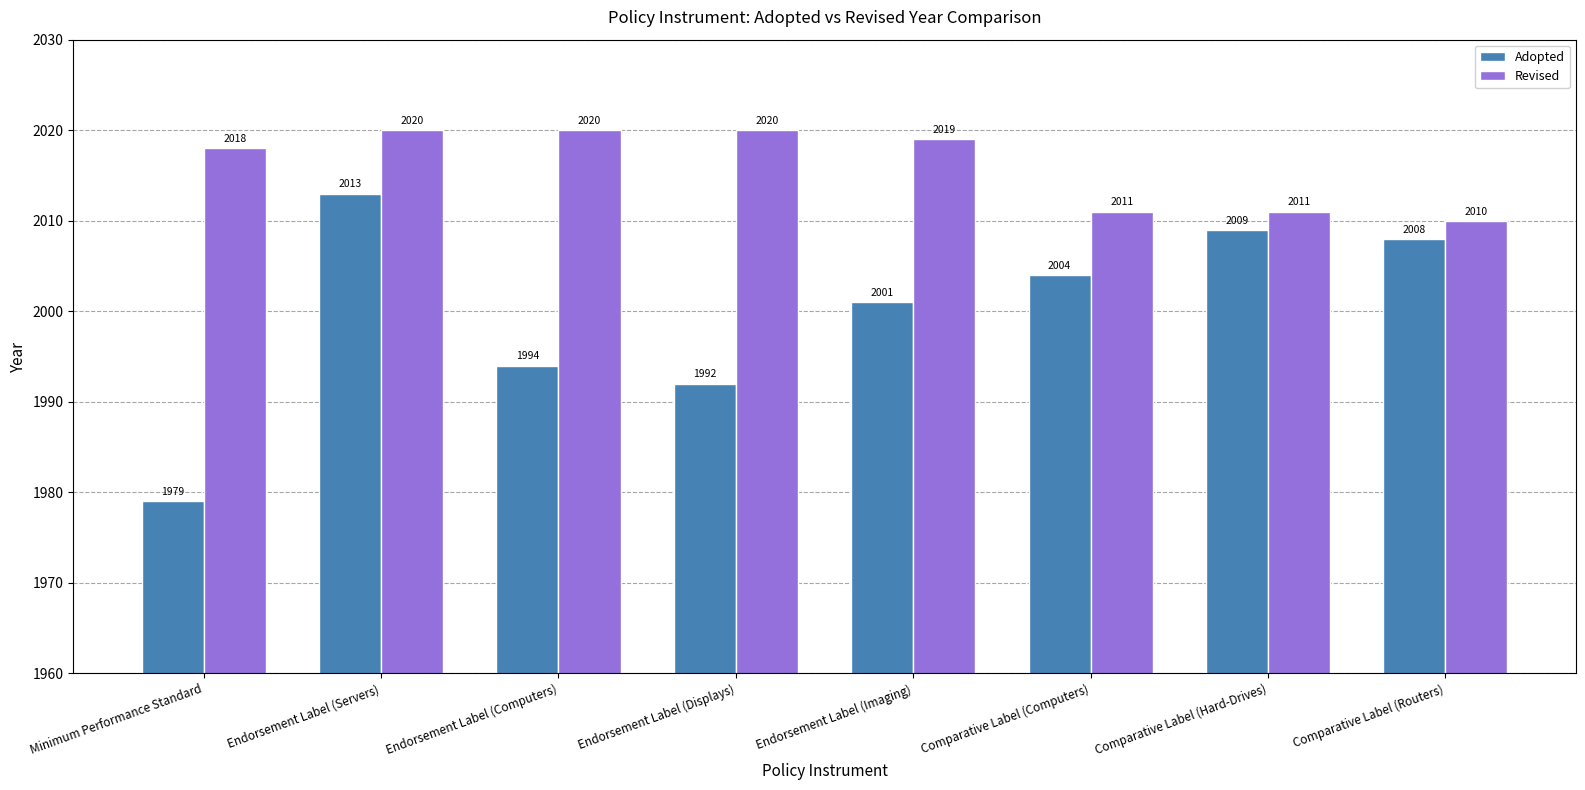

What is the spread (max minus min) of values at Endorsement Label (Computers)?

26